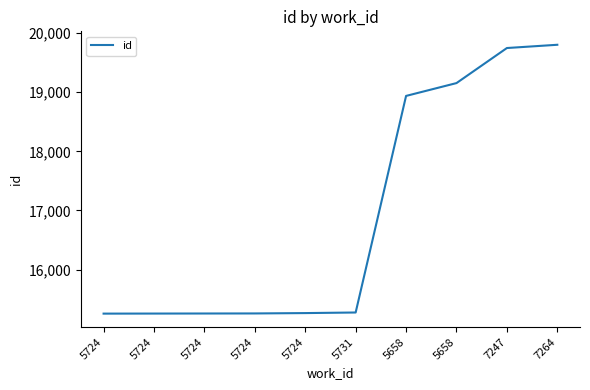

Is this an area chart (filled region under the line)?

No